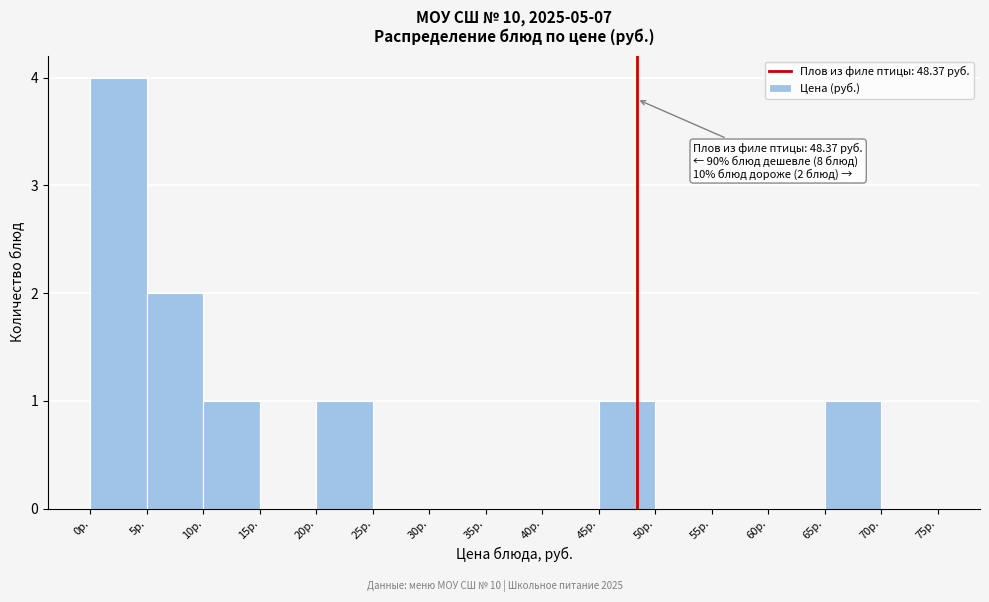

Which range on the x-axis has the tallest bar?

0 to 5